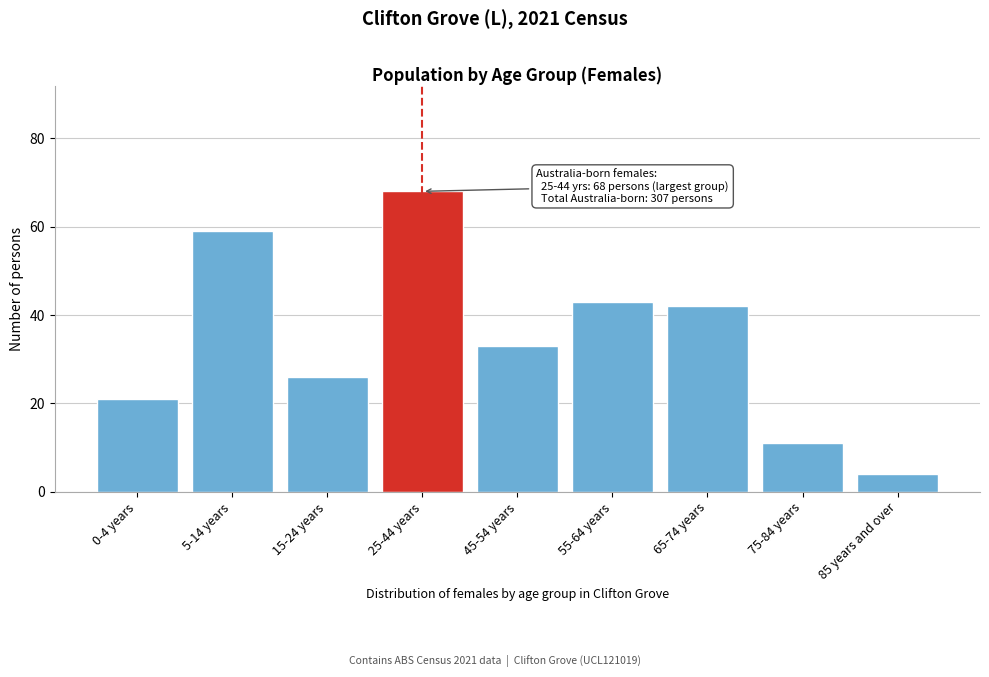

Reading left to right, list all the values displayed in this chart.

21	59	26	68	33	43	42	11	4